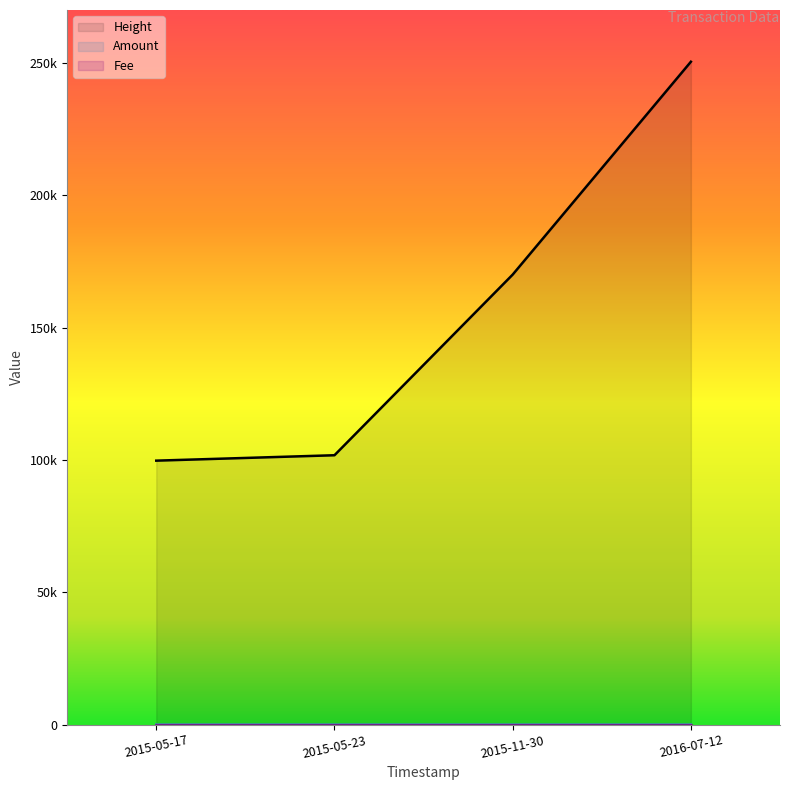

True or false: Height and Amount intersect in this chart.

False